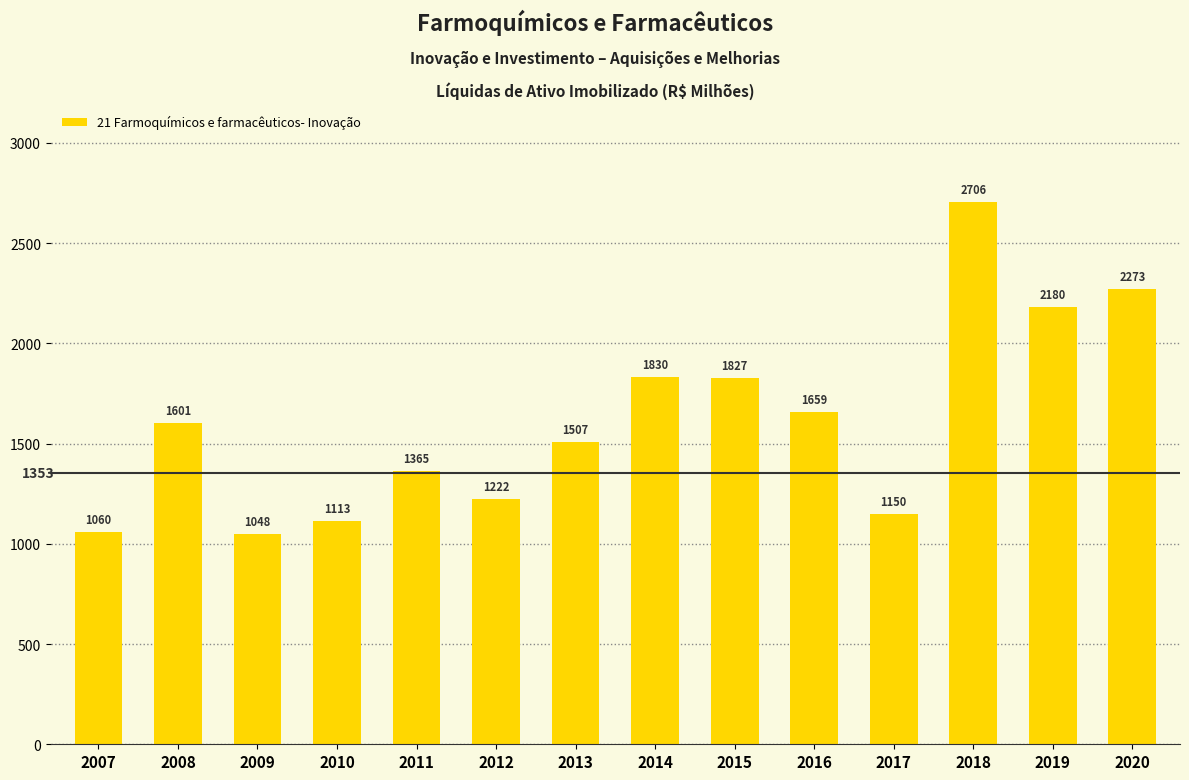

Is it true that the value at 2019 is 2180.3?

True